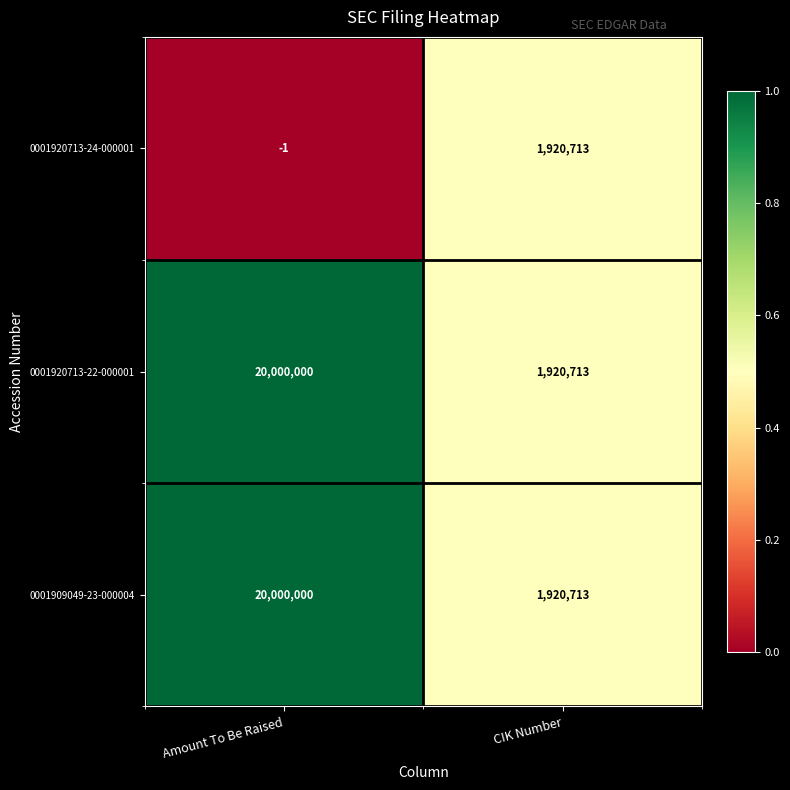

Rank the categories by 0001920713-24-000001 value from lowest to highest.

Amount To Be Raised, CIK Number